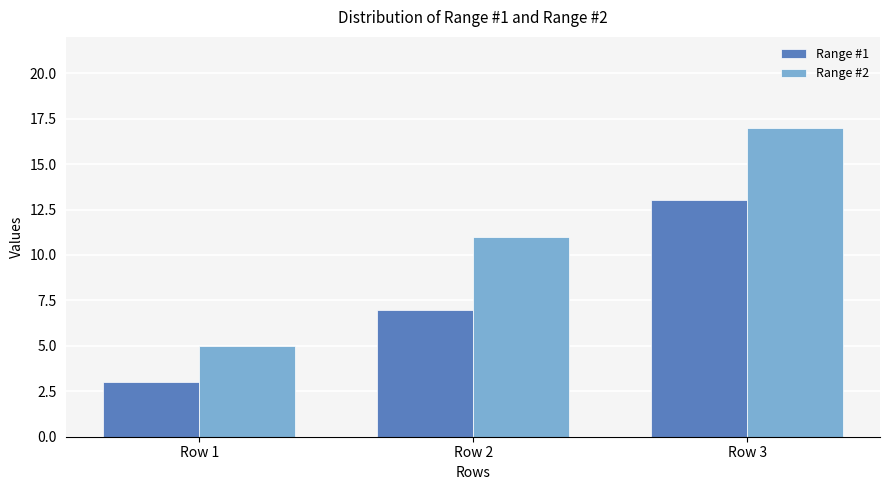

Which series has the largest range (max minus min)?

Range #2